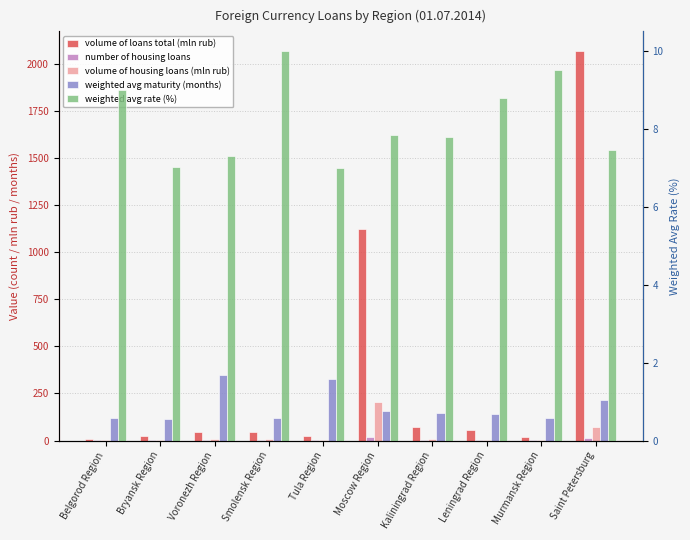

What is the sum of all number of housing loans values?

48.0